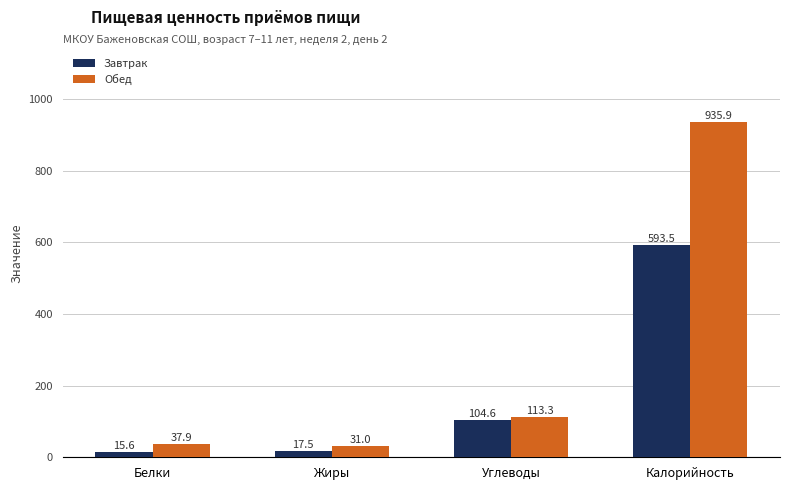

Between Белки and Калорийность, which series saw the biggest shift?

Обед